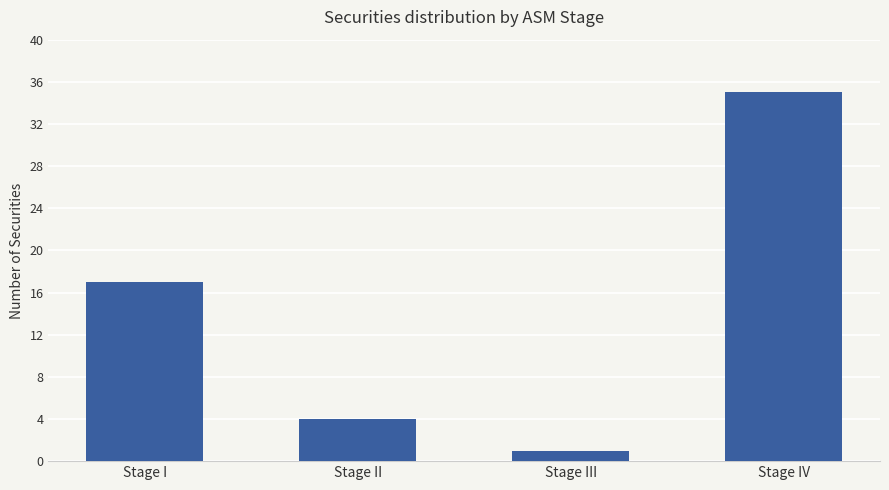

Approximately how many times larger is the value at Stage IV compared to Stage III?

35.0